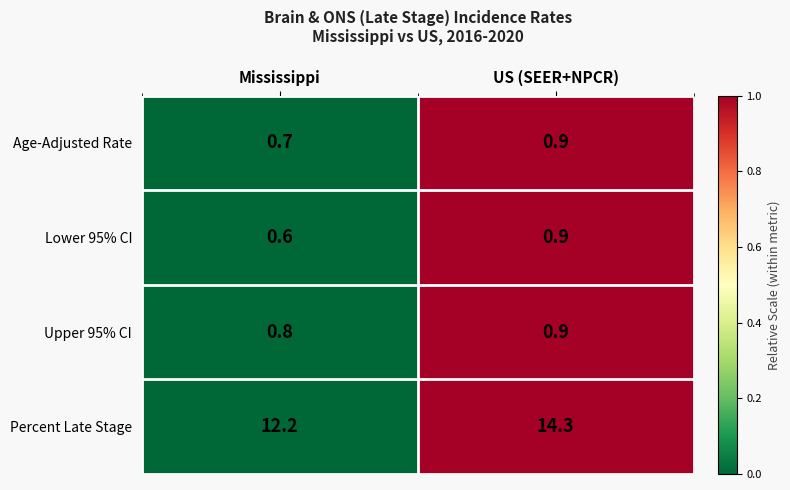

Rank the categories by Age-Adjusted Rate value from highest to lowest.

US (SEER+NPCR), Mississippi